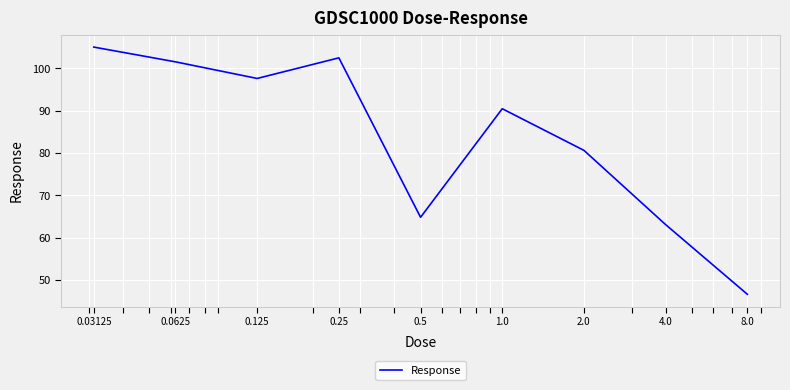

What is the greatest value displayed?

105.0